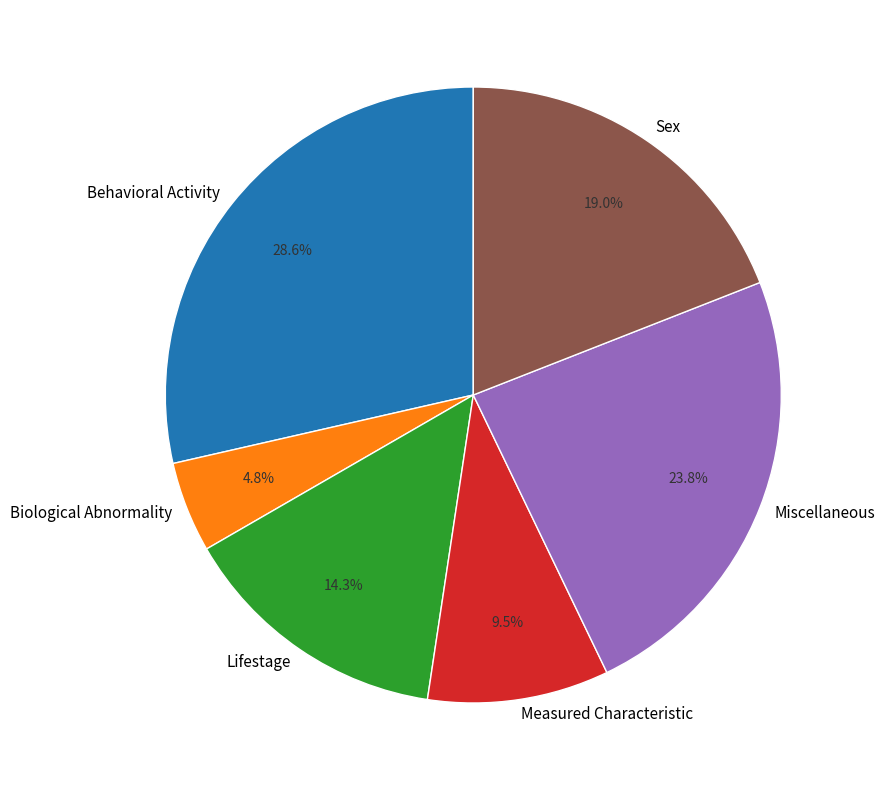

Is there any slice that represents more than half of the pie?

No